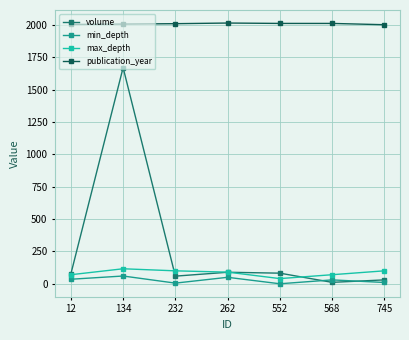

Which series has the largest total across all categories?

publication_year